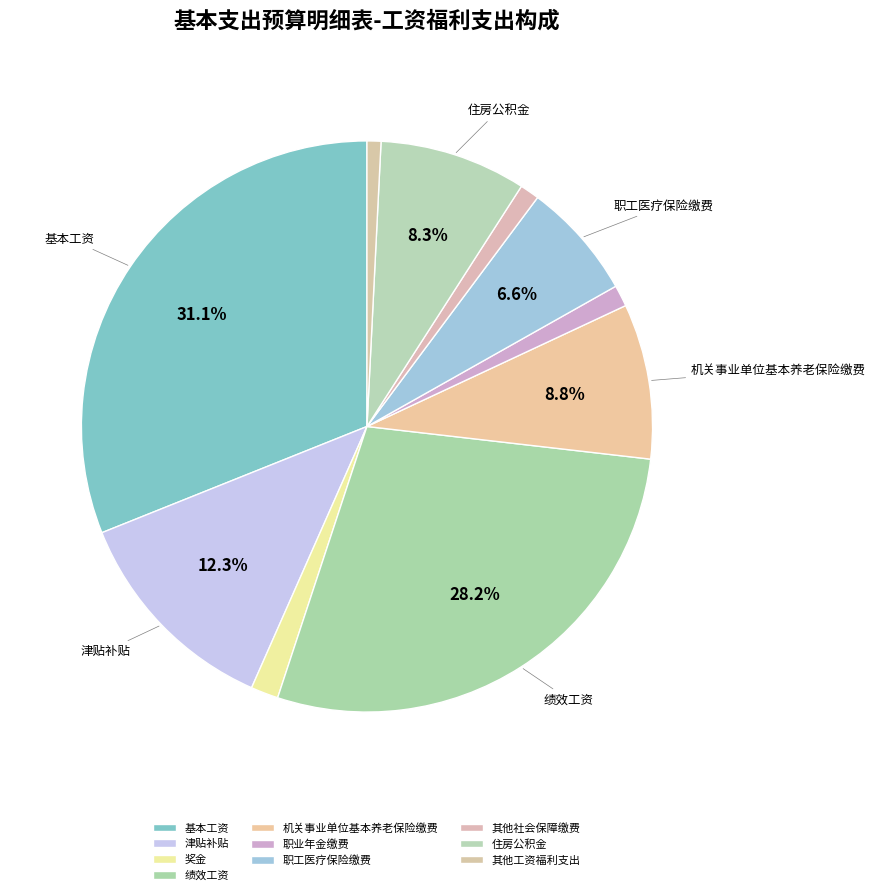

Rank the categories by value from lowest to highest.

其他工资福利支出, 其他社会保障缴费, 职业年金缴费, 奖金, 职工医疗保险缴费, 住房公积金, 机关事业单位基本养老保险缴费, 津贴补贴, 绩效工资, 基本工资